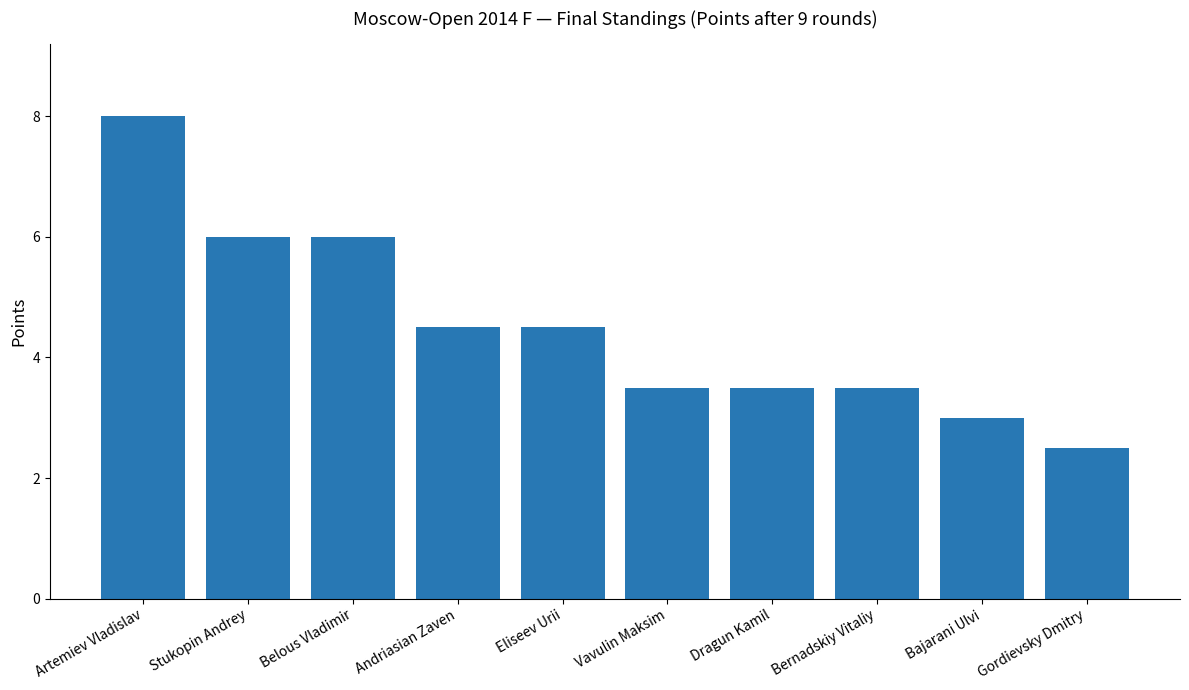

At which label does the data first exceed 4?

Artemiev Vladislav